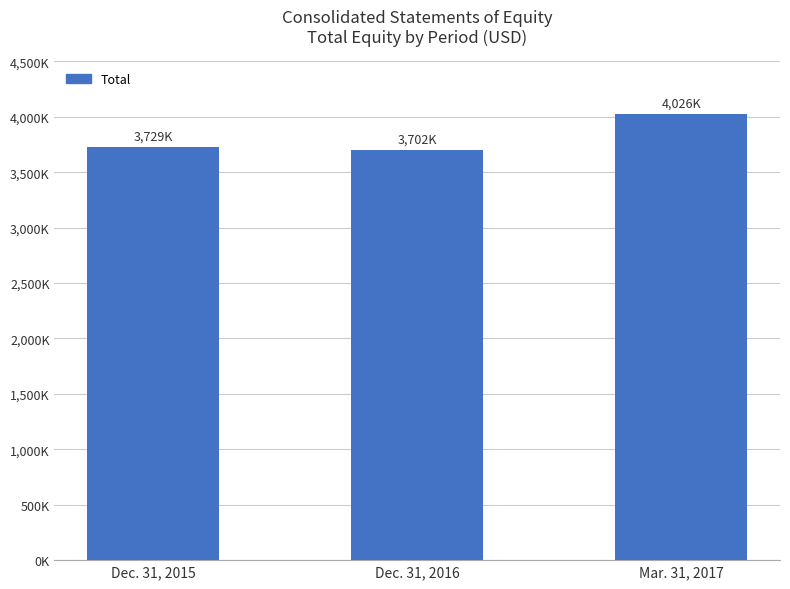

What value does the data have at Dec. 31, 2016, to the nearest 10?

3702750